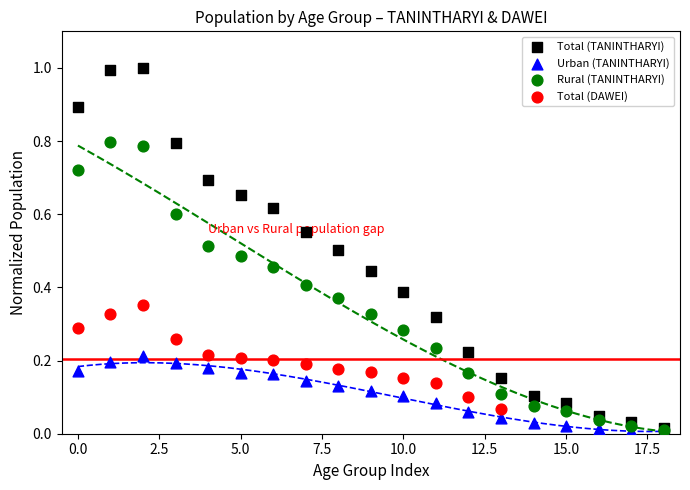

Which series has the widest spread of Y values?

Total (TANINTHARYI)